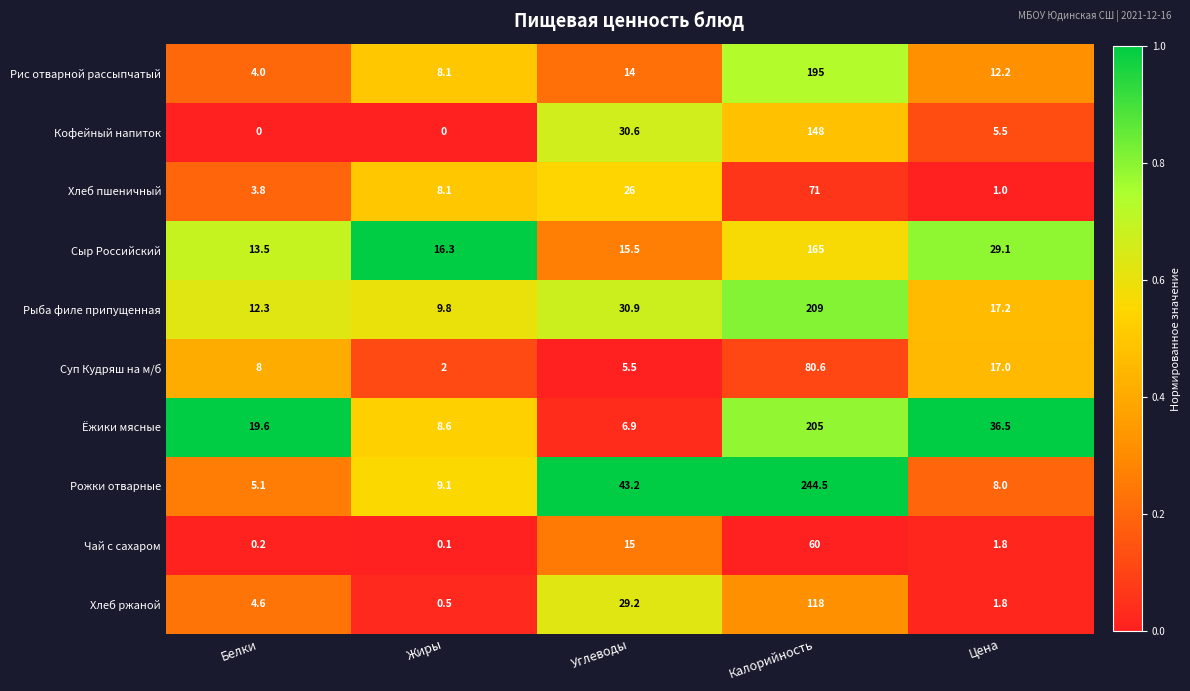

What is the sum of all Рожки отварные values?

309.9